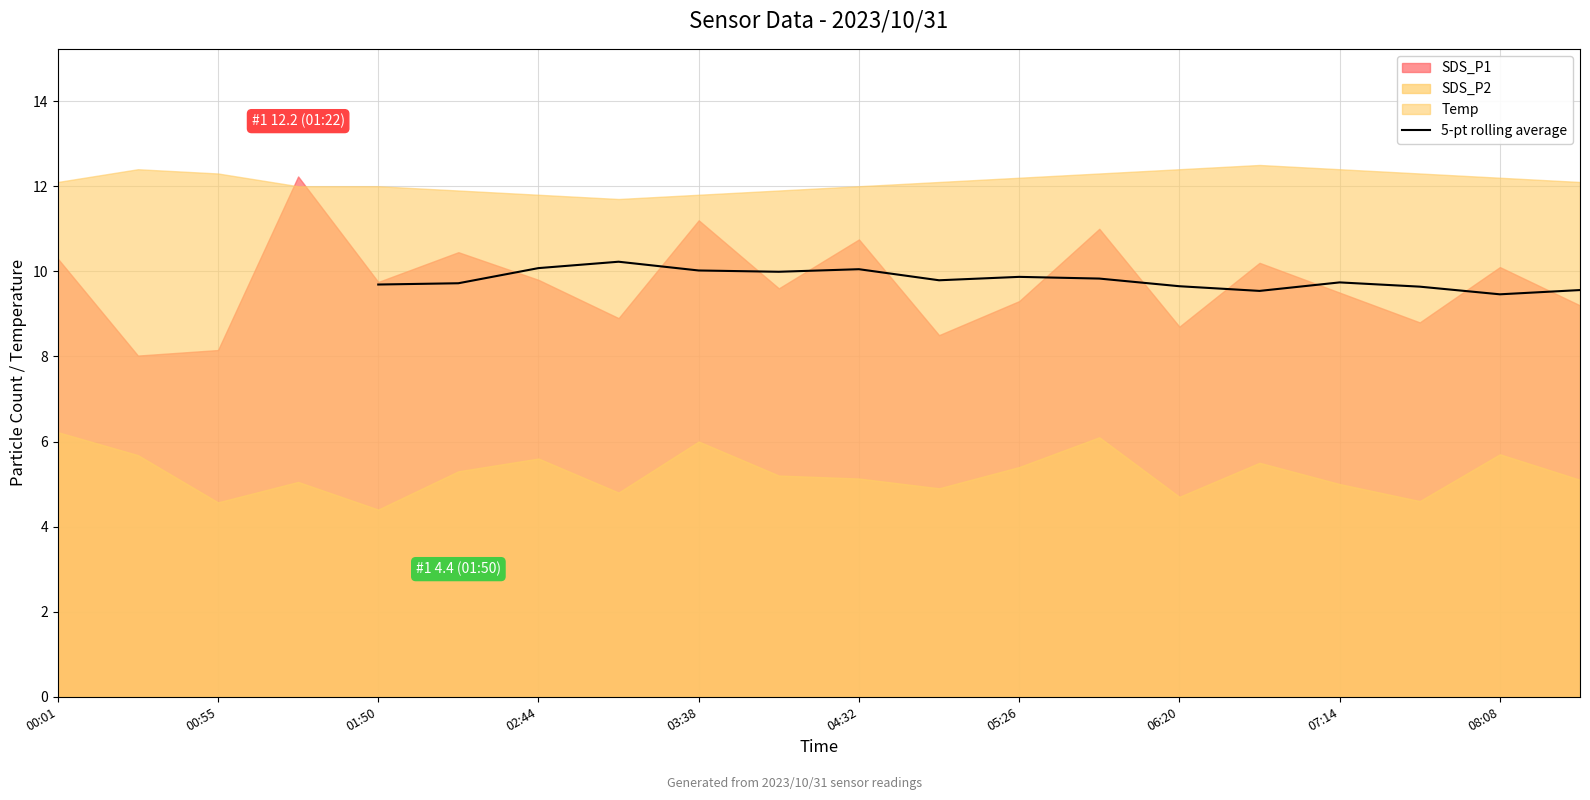

True or false: 5-pt rolling average has a value of 9.7 at 06:20.

True